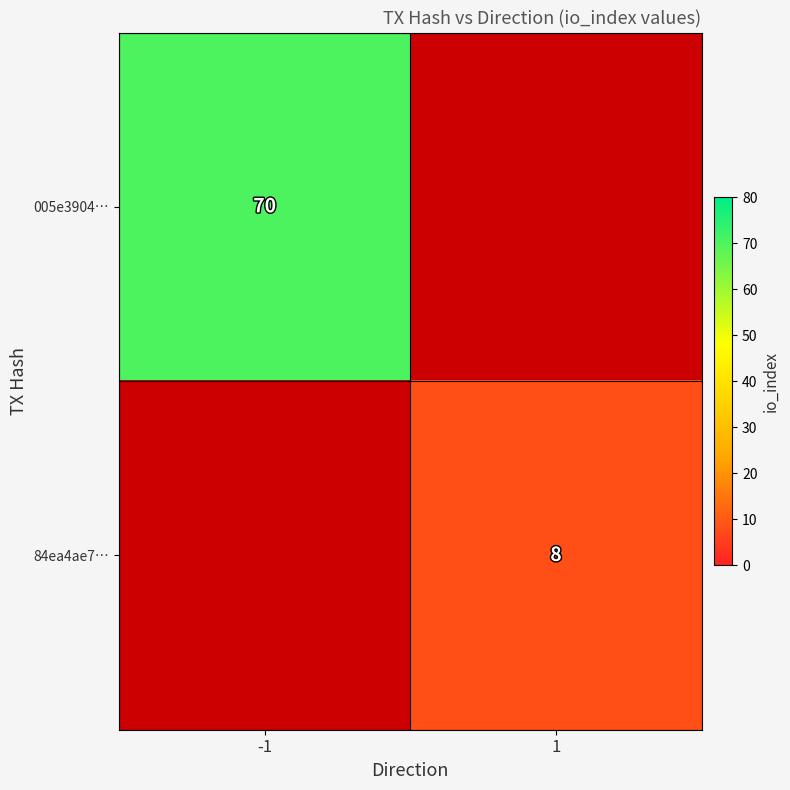

The 84ea4ae7… series shows 14 at 1. True or false?

False